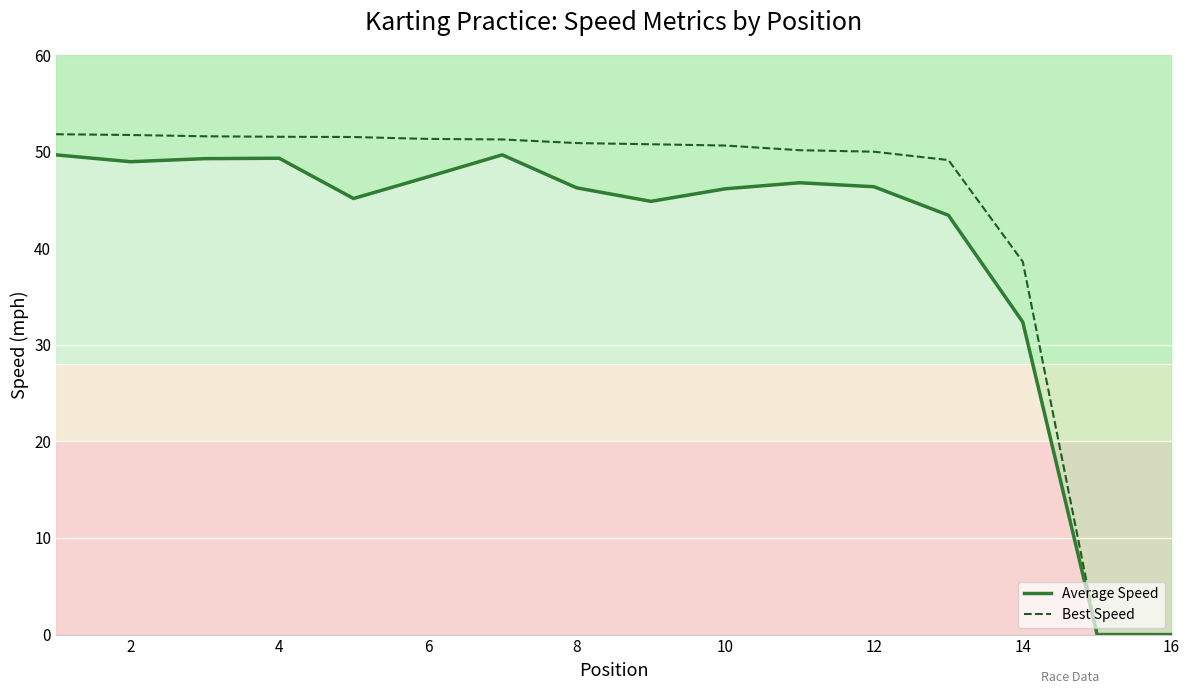

What is the sum of all Best Speed values?

700.8